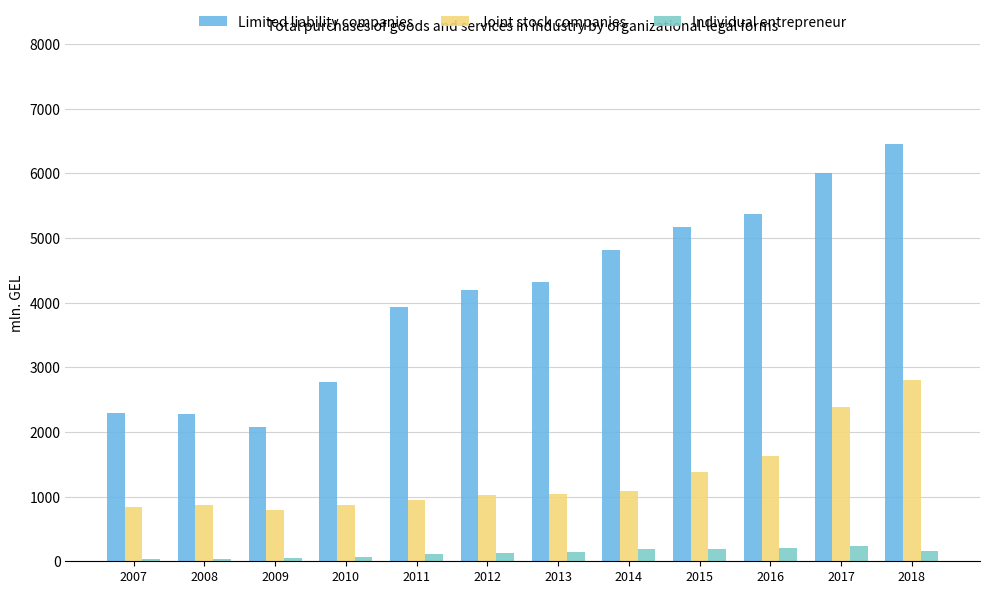

What is the value of the Individual entrepreneur bar at the 6th from the left?

131.0